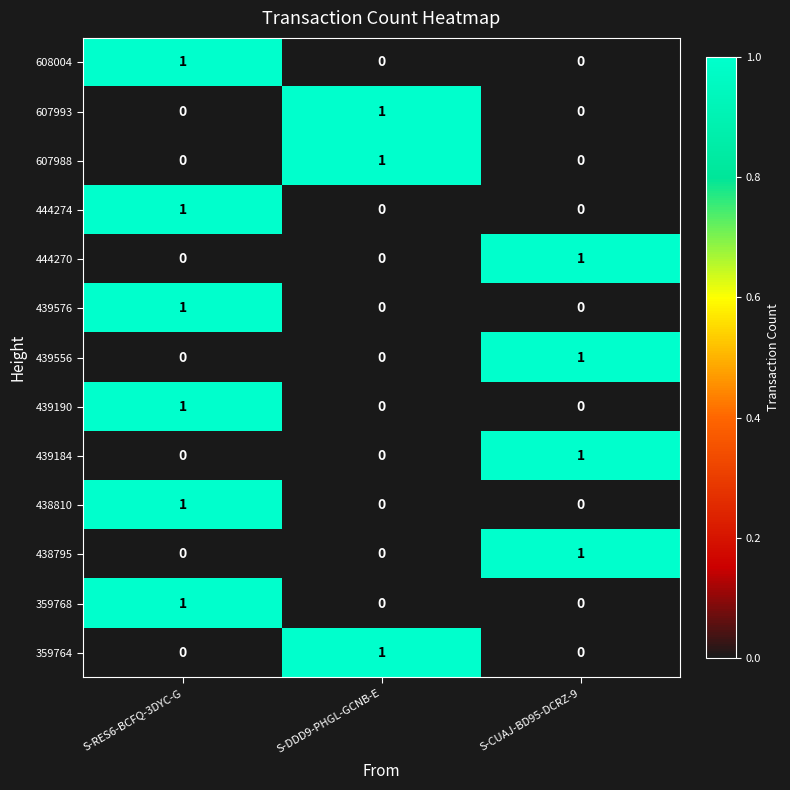

At which category is the sum across all series the highest?

S-RES6-BCFQ-3DYC-G